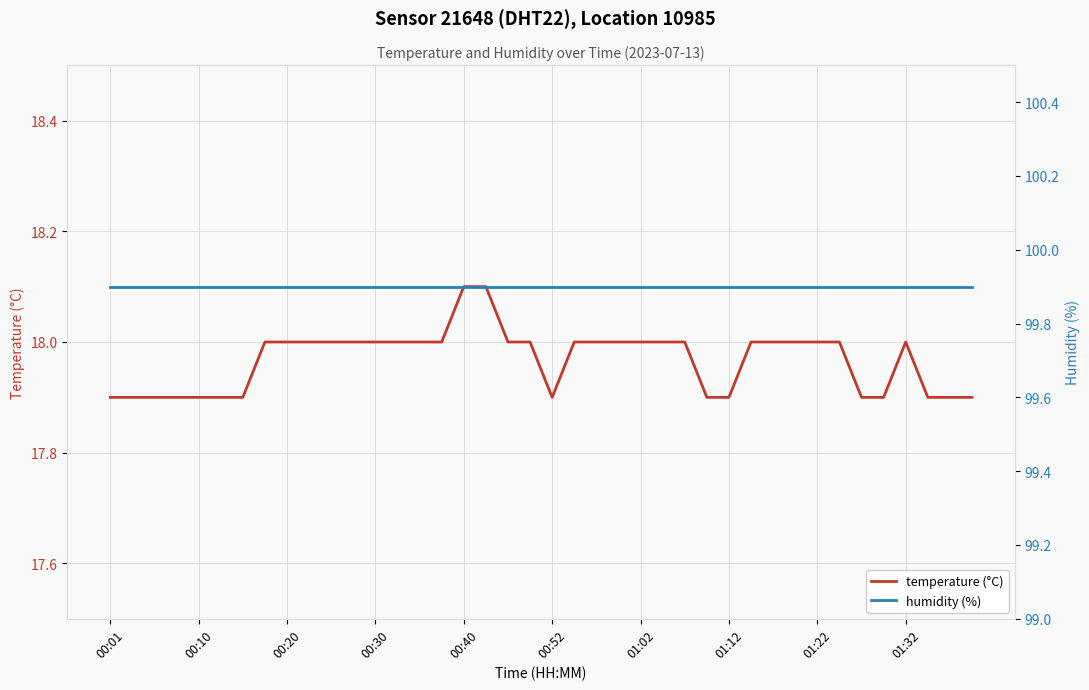

How many interior local peaks does the temperature (°C) series have?

1